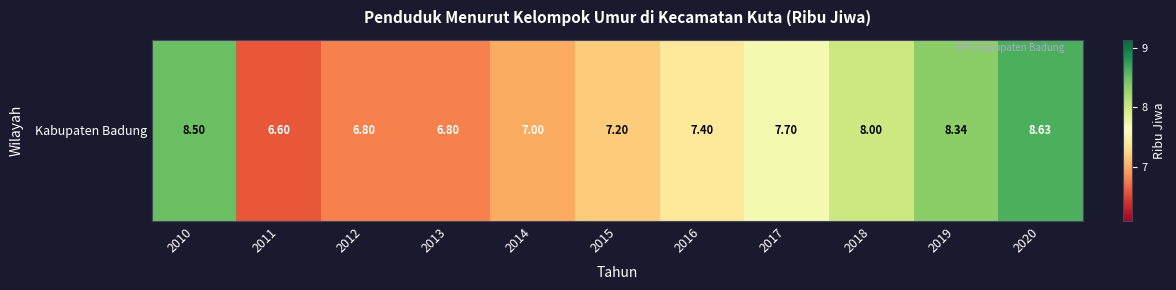

Reading left to right, list all the values displayed in this chart.

2010=8.5	2011=6.6	2012=6.8	2013=6.8	2014=7.0	2015=7.2	2016=7.4	2017=7.7	2018=8.0	2019=8.3	2020=8.6